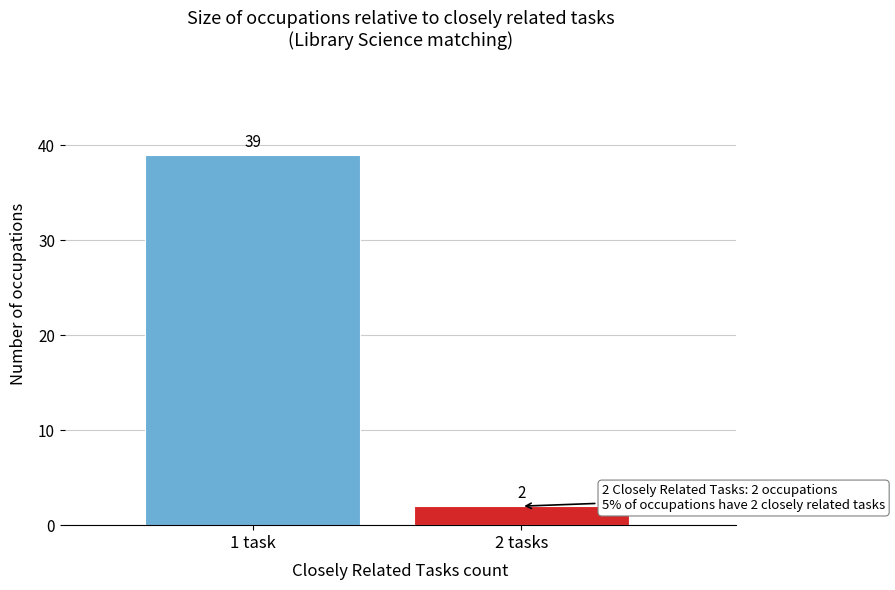

Reading right to left, list all the values displayed in this chart.

2	39